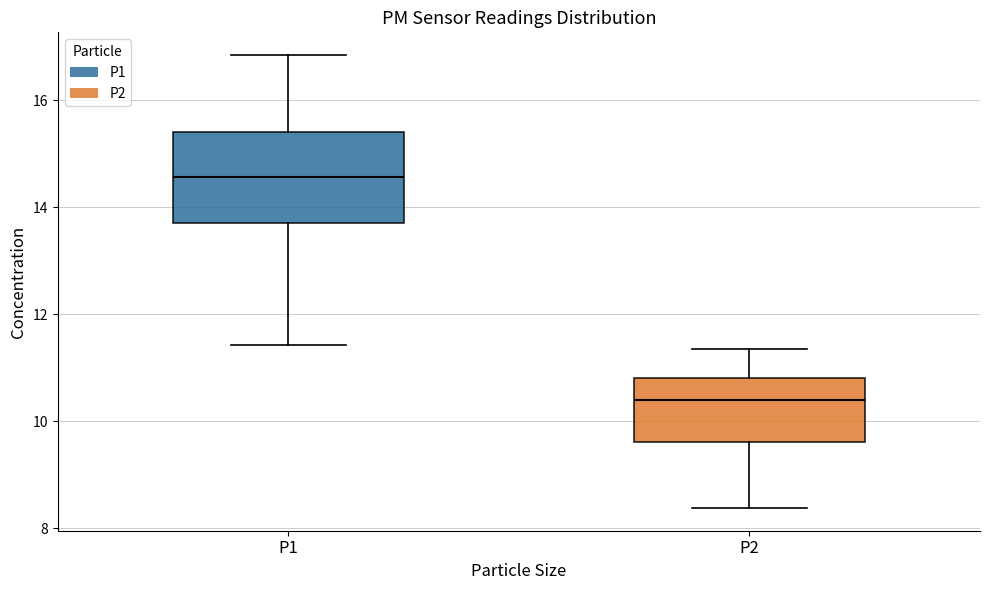

Reading left to right, transcribe this box plot: for each box, give where its median line is, the range the box spans, and where its two whiskers end, as read against the y-axis. The values are not printed on the chart, so give them approximately, as read against the axis.

P1: median 14.6, box 13.8 to 15.4, whiskers 11.4 to 16.8
P2: median 10.4, box 9.6 to 10.8, whiskers 8.4 to 11.4